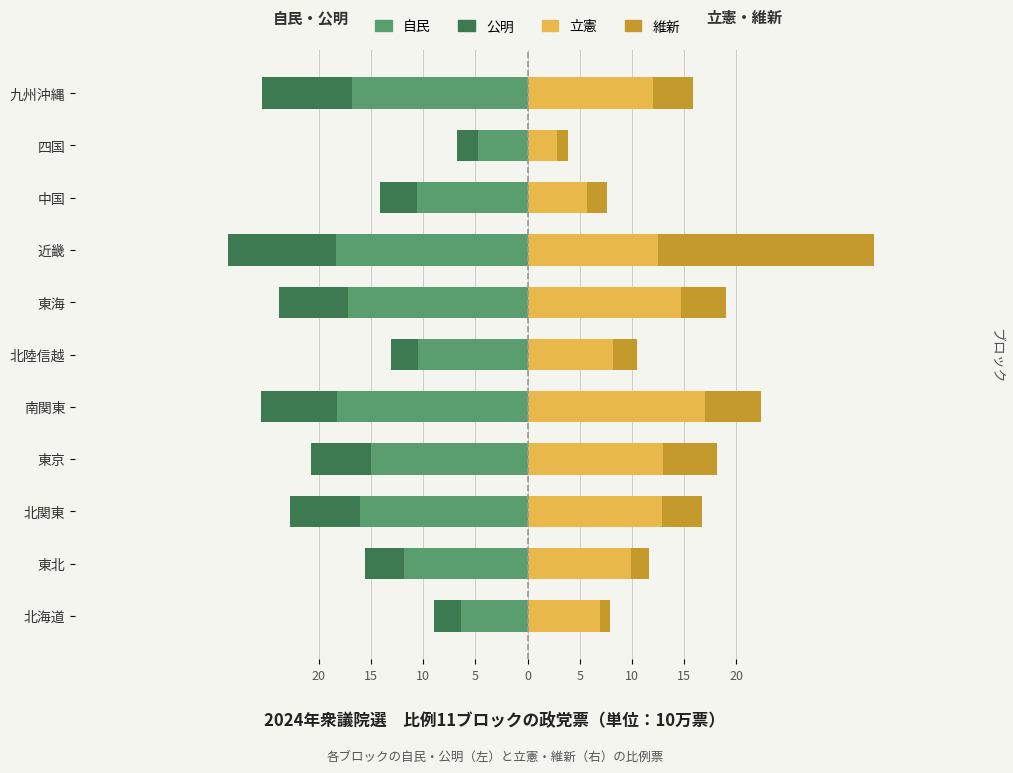

What is the maximum value for 立憲 (右)?

17.0